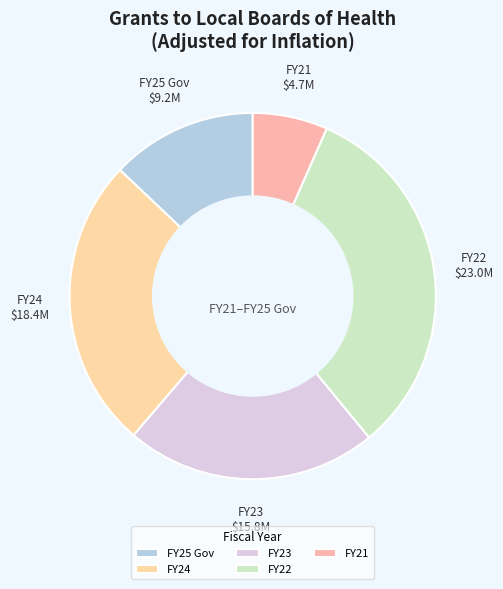

Which category has the biggest portion of the pie?

FY22